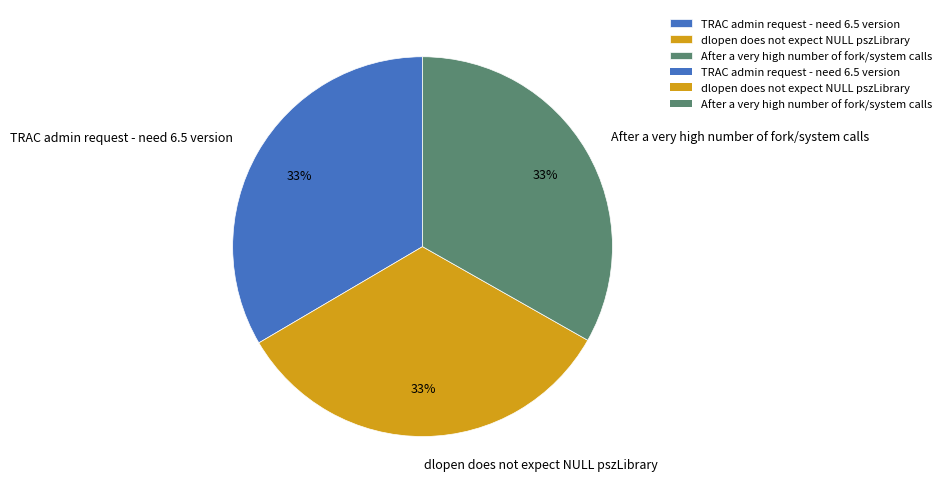

To the nearest percent, what percentage of the pie is TRAC admin request - need 6.5 version?

33%